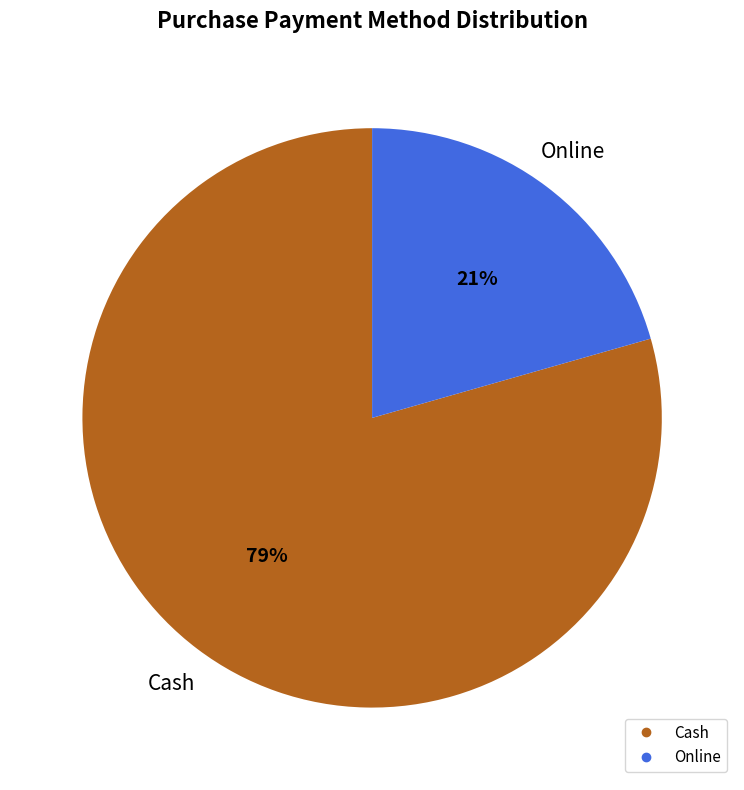

What percentage is the Cash slice, to the nearest percent?

79%